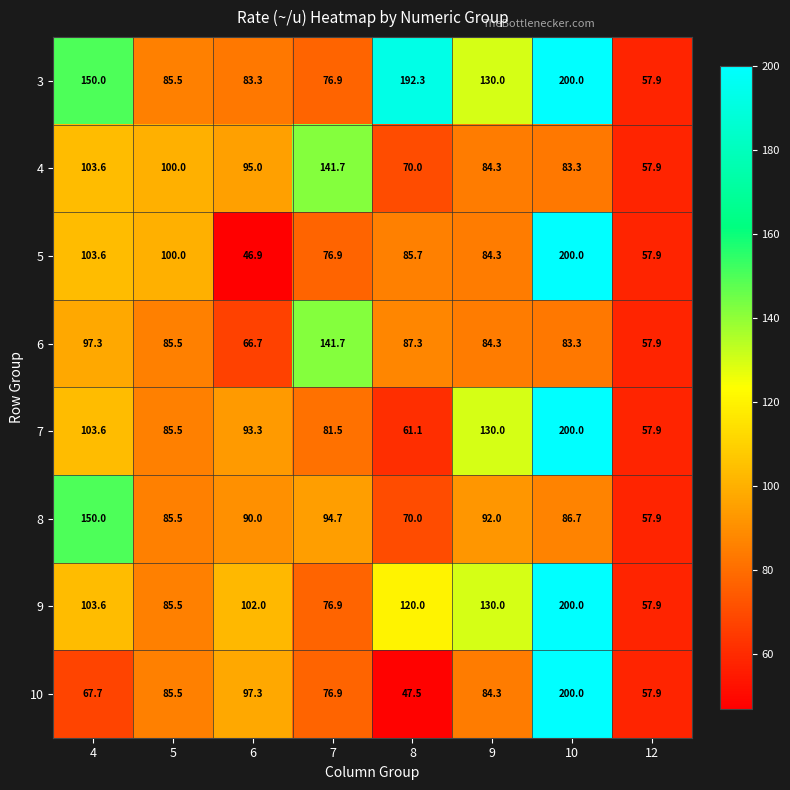

At how many categories does at least one series exceed 98?

7